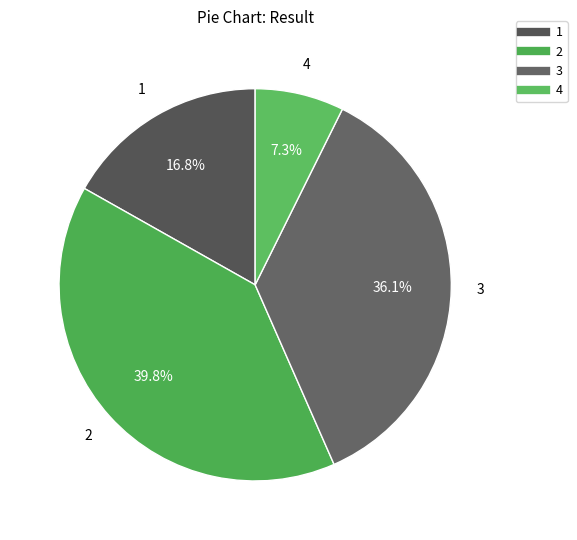

Is the sum of 1 and 4 greater than half?

No